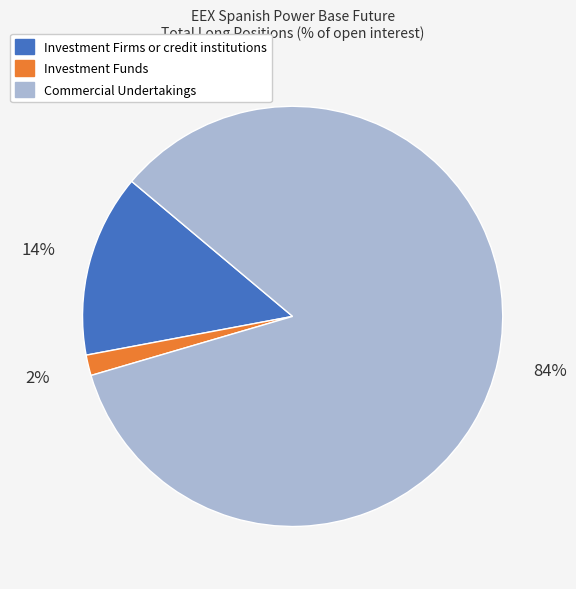

Which has a higher value, Investment Funds or Investment Firms or credit institutions?

Investment Firms or credit institutions